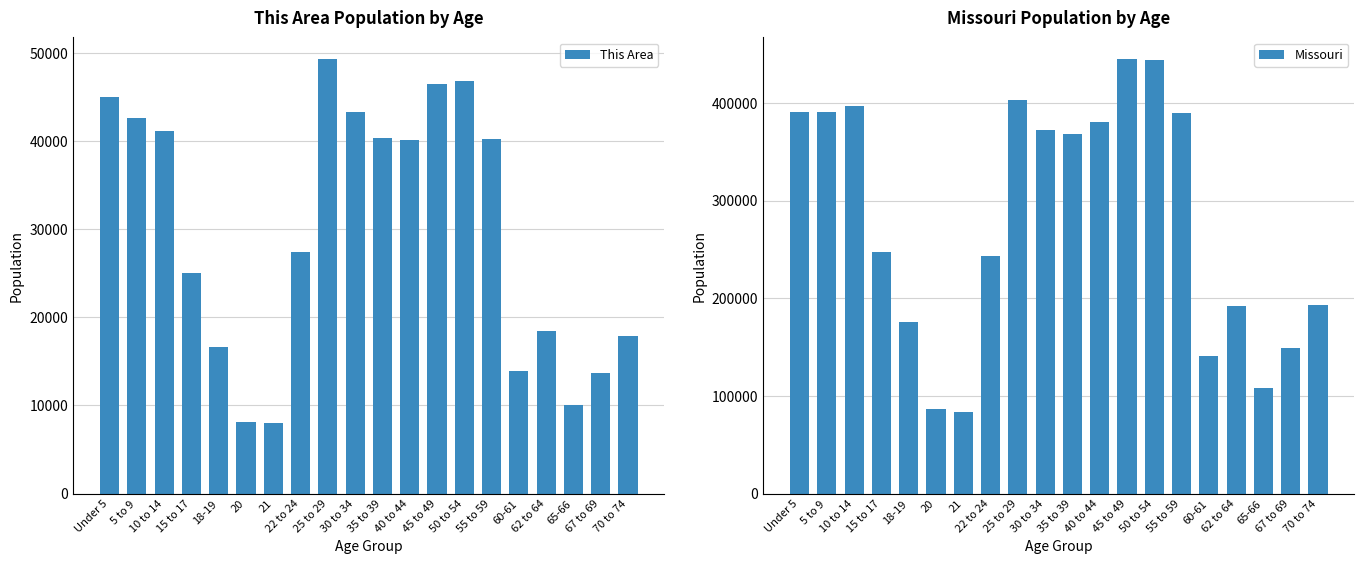

Reading right to left, what are all the values shown in this chart?

This Area: 17858	13726	10045	18385	13924	40211	46772	46459	40065	40318	43302	49279	27361	7956	8062	16632	25054	41180	42613	44964
Missouri: 193437	148659	108394	192463	140830	389985	443806	444766	380546	368070	372228	403239	243250	83511	86528	175975	247811	396925	390463	390237